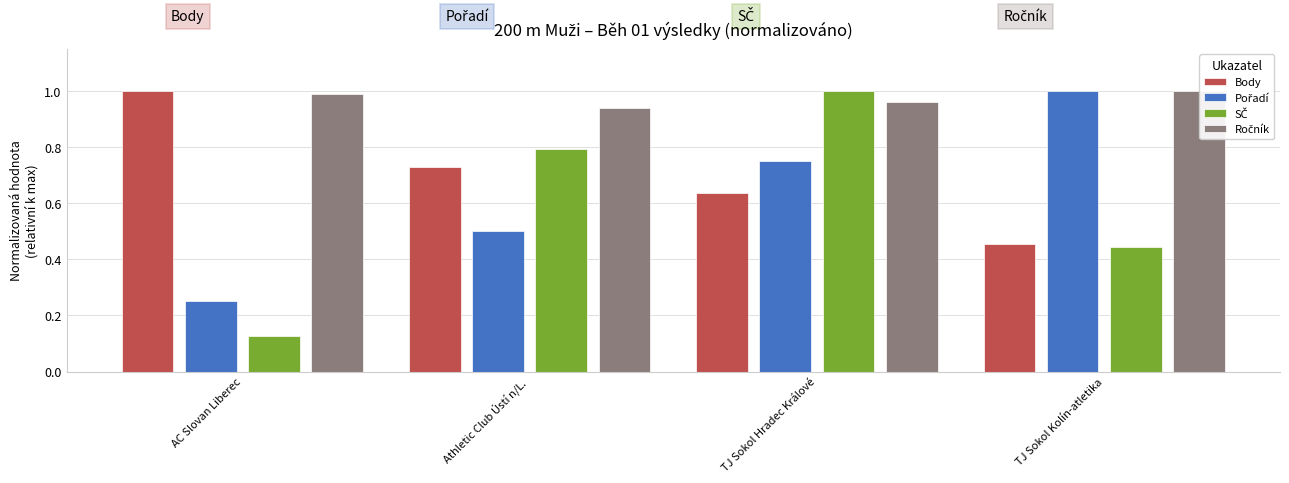

What is the value of the SČ bar at the 1st from the left?

0.1